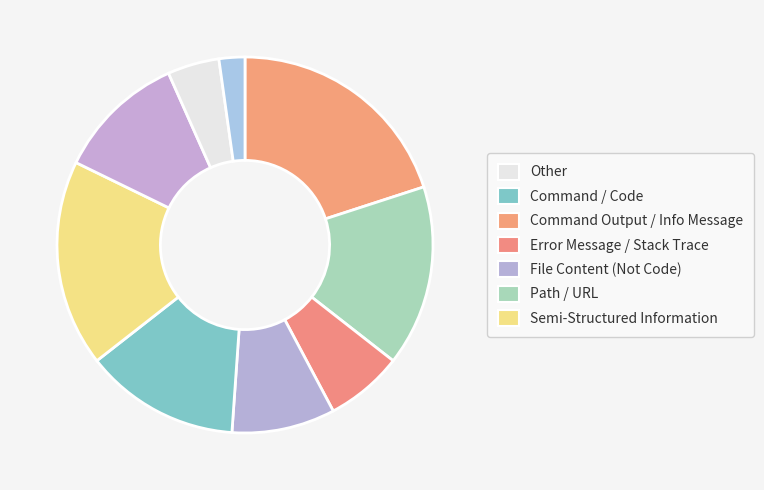

Rank the categories by value from highest to lowest.

5, 2, 6, 7, 4, 1, 8, 9, 3